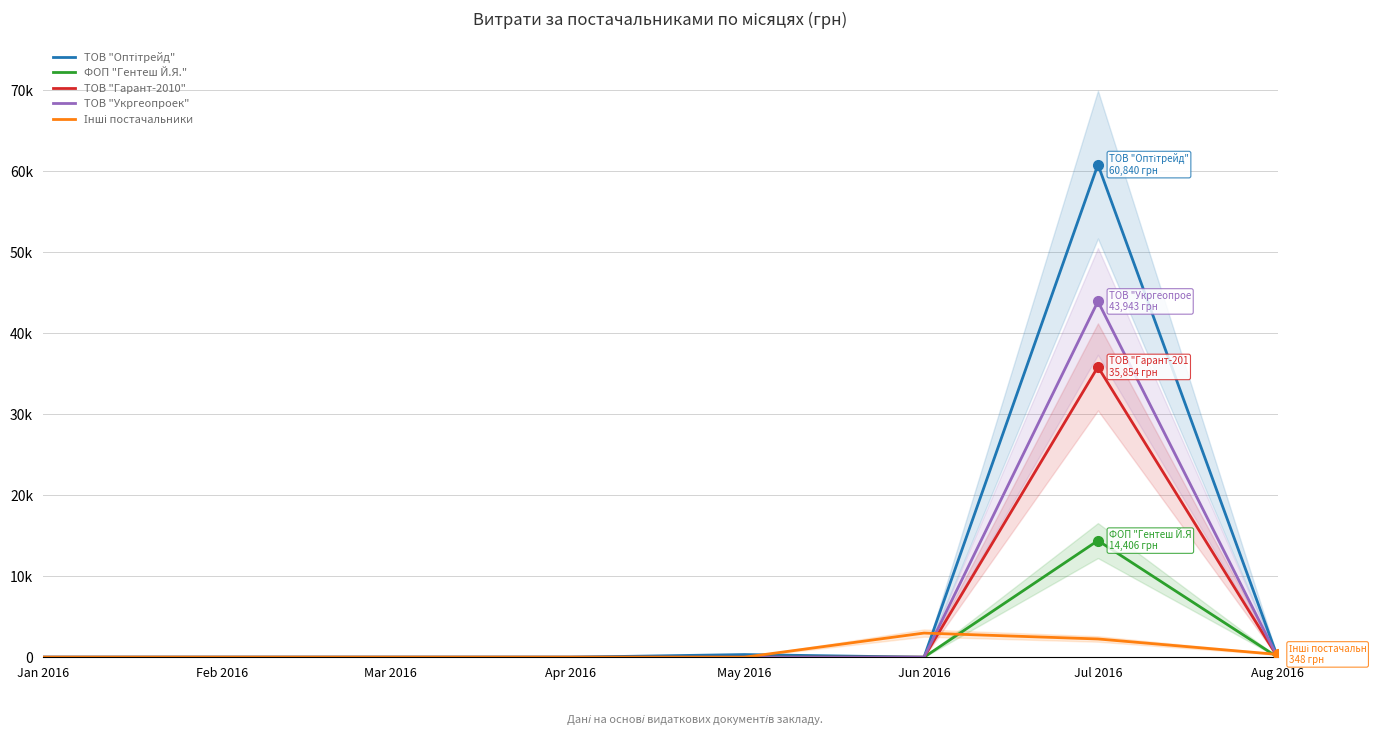

True or false: ТОВ "Гарант-2010" and ТОВ "Укргеопроек" cross at least once.

False